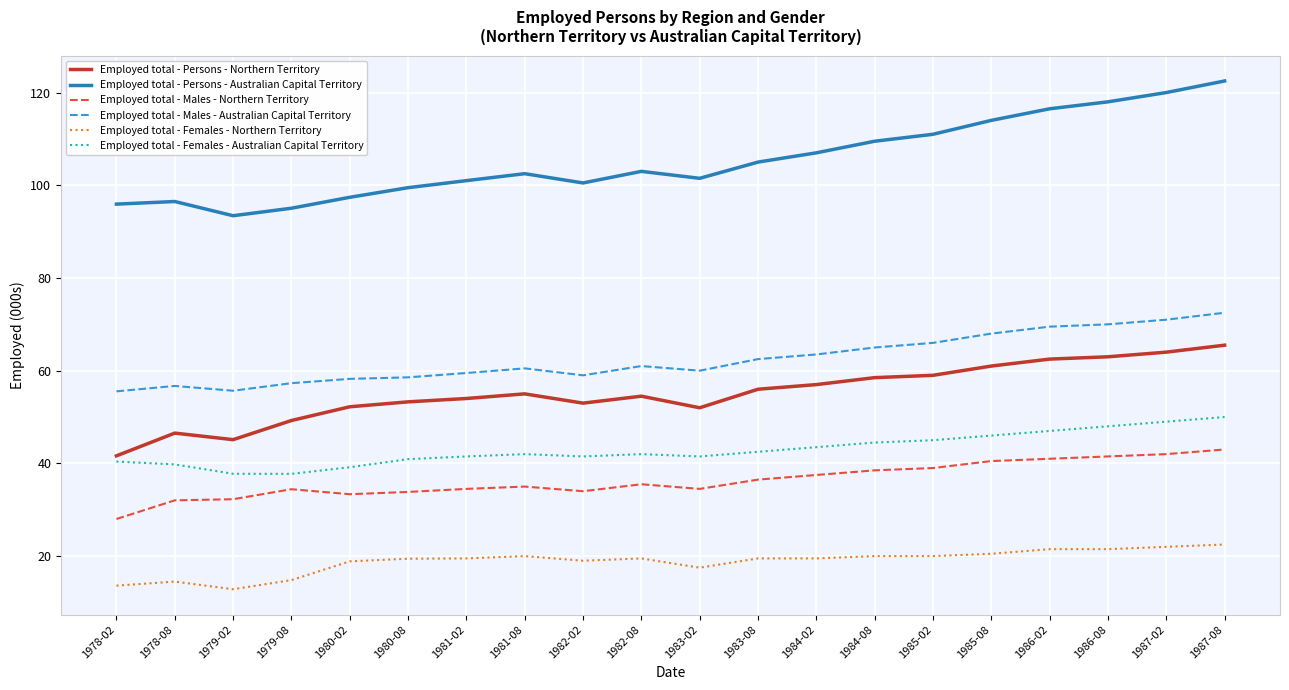

True or false: Employed total - Males - Australian Capital Territory has a value of 72.5 at 1987-08.

True